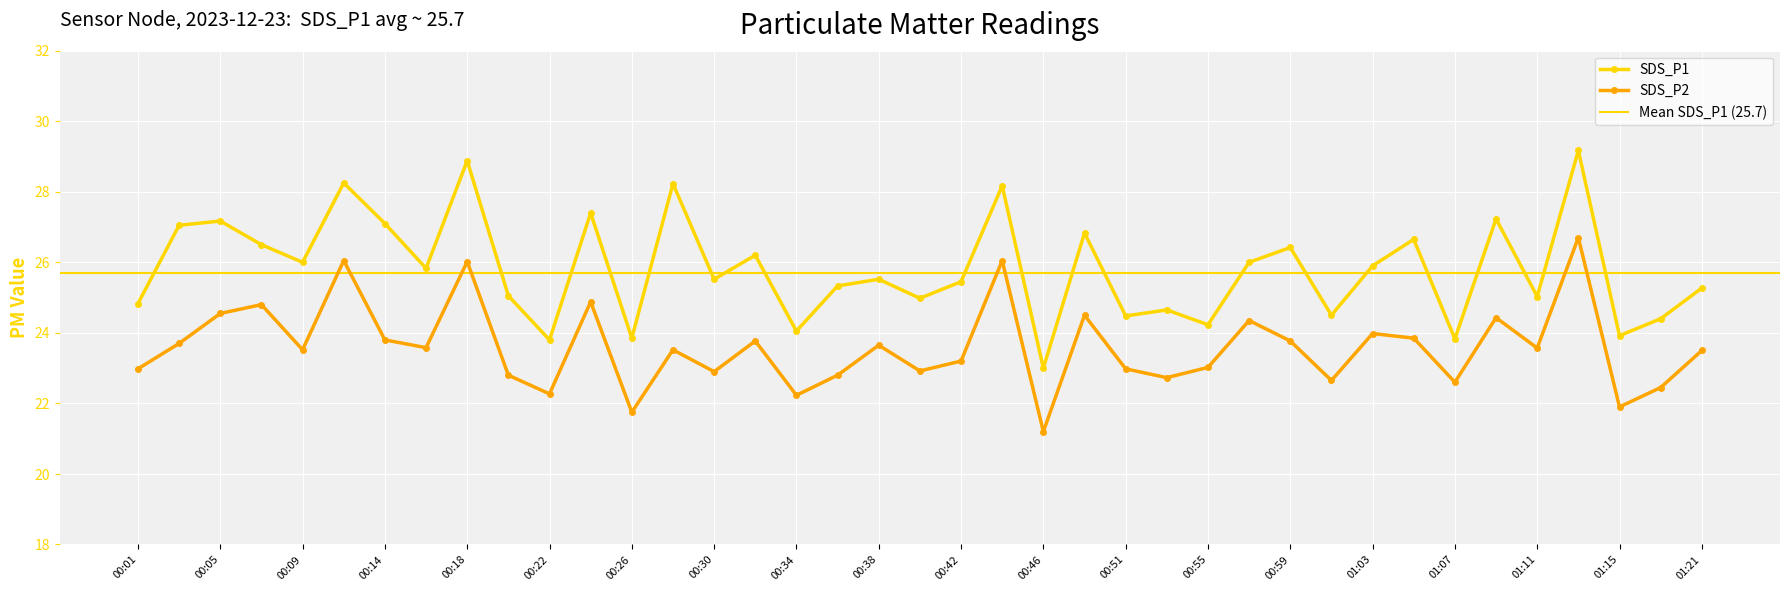

How many lines are shown in the chart?

2